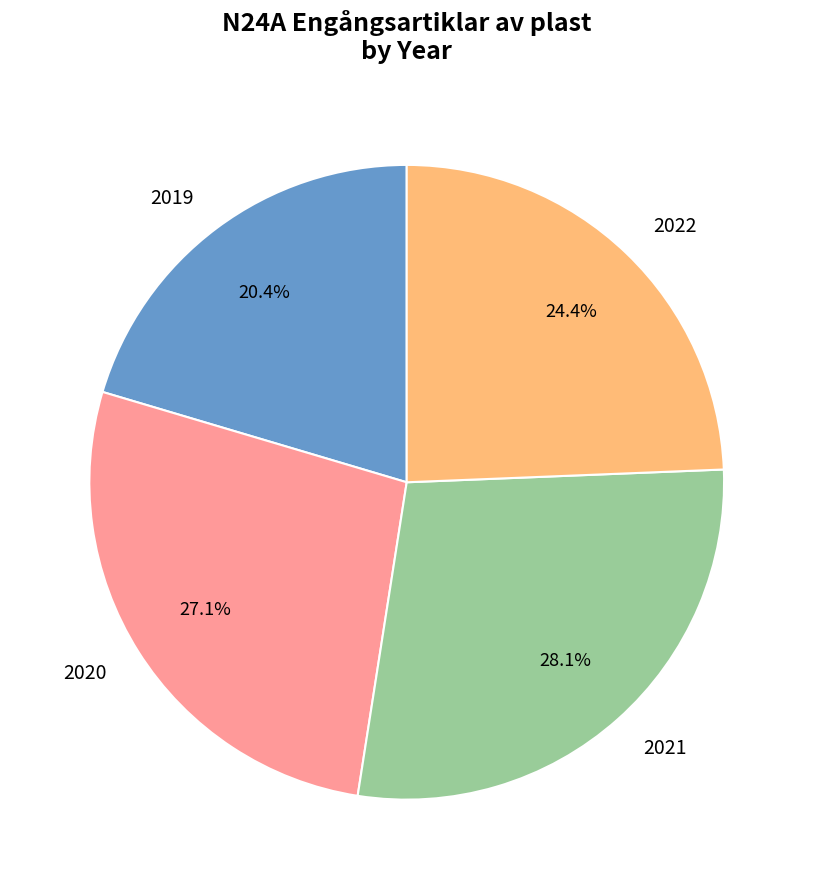

To the nearest percent, what portion does 2019 represent?

20%